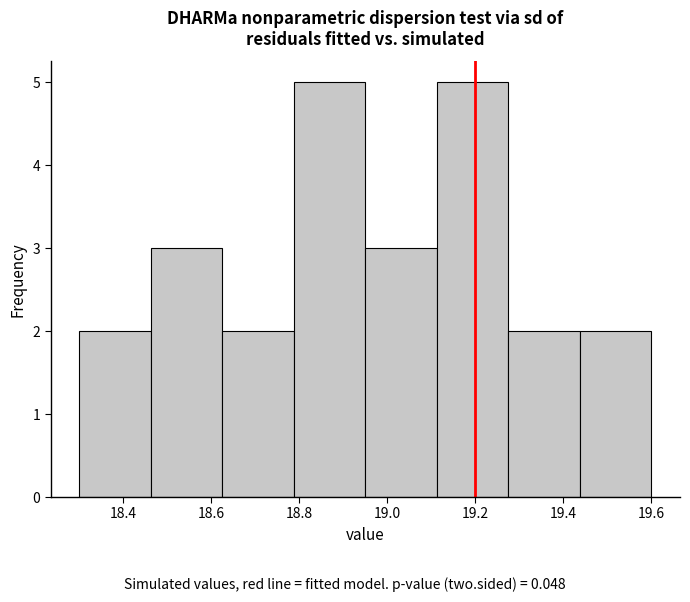

Reading left to right, transcribe this chart: for each bar, give the range it covers on the x-axis and its height. Neither the bar edges nor the heights are printed on the chart, so give them approximately, as read against the axes.

18.30 to 18.46: 2
18.46 to 18.62: 3
18.62 to 18.78: 2
18.78 to 18.96: 5
18.96 to 19.12: 3
19.12 to 19.28: 5
19.28 to 19.44: 2
19.44 to 19.60: 2